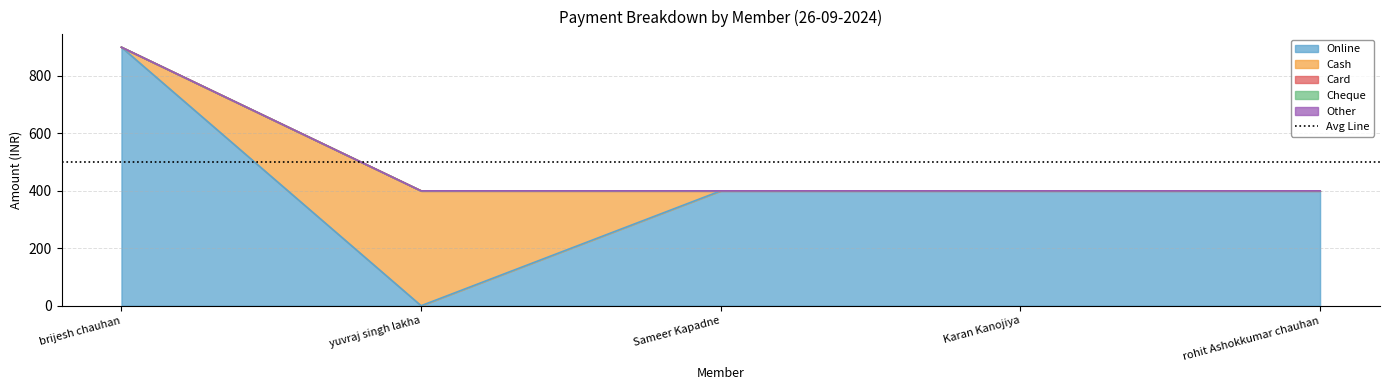

What is the average value of the Cash series?

80